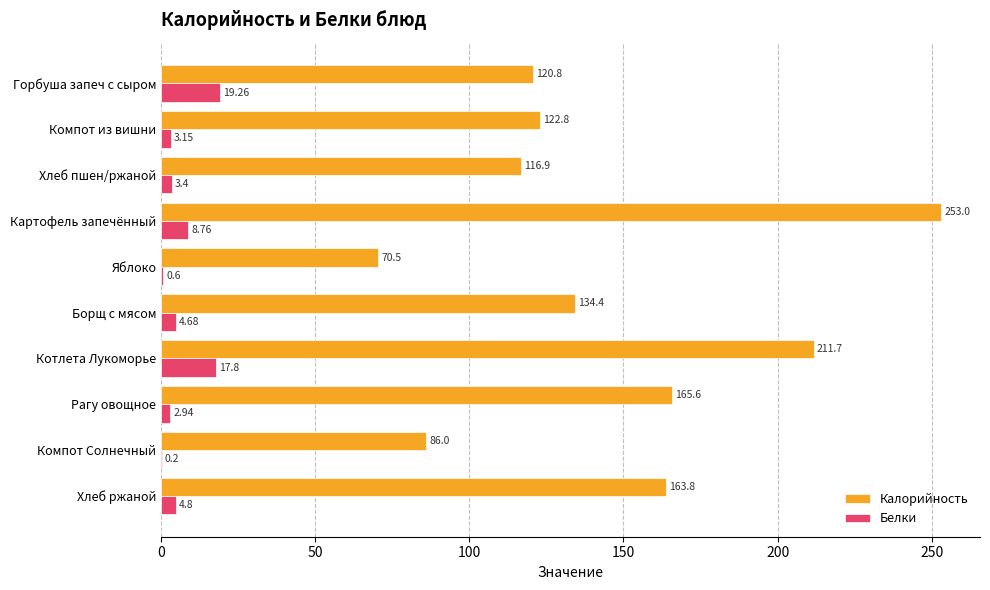

At which category does the chart reach its peak across all series?

Картофель запечённый